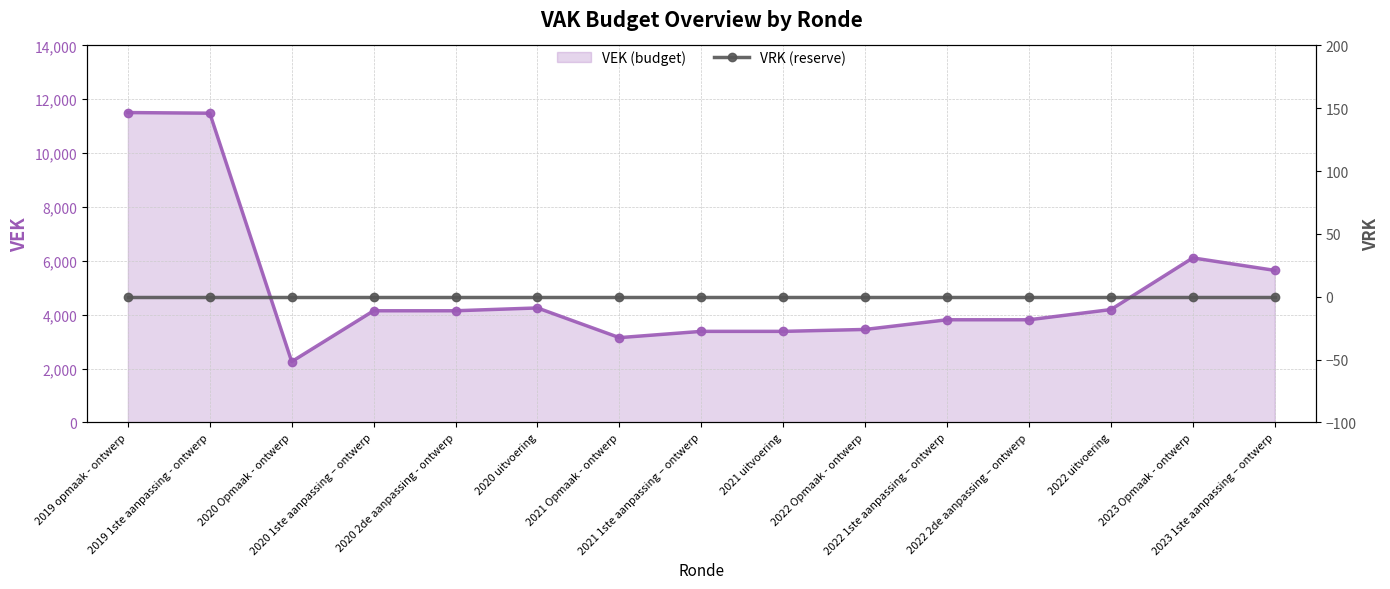

How many lines are shown in the chart?

2